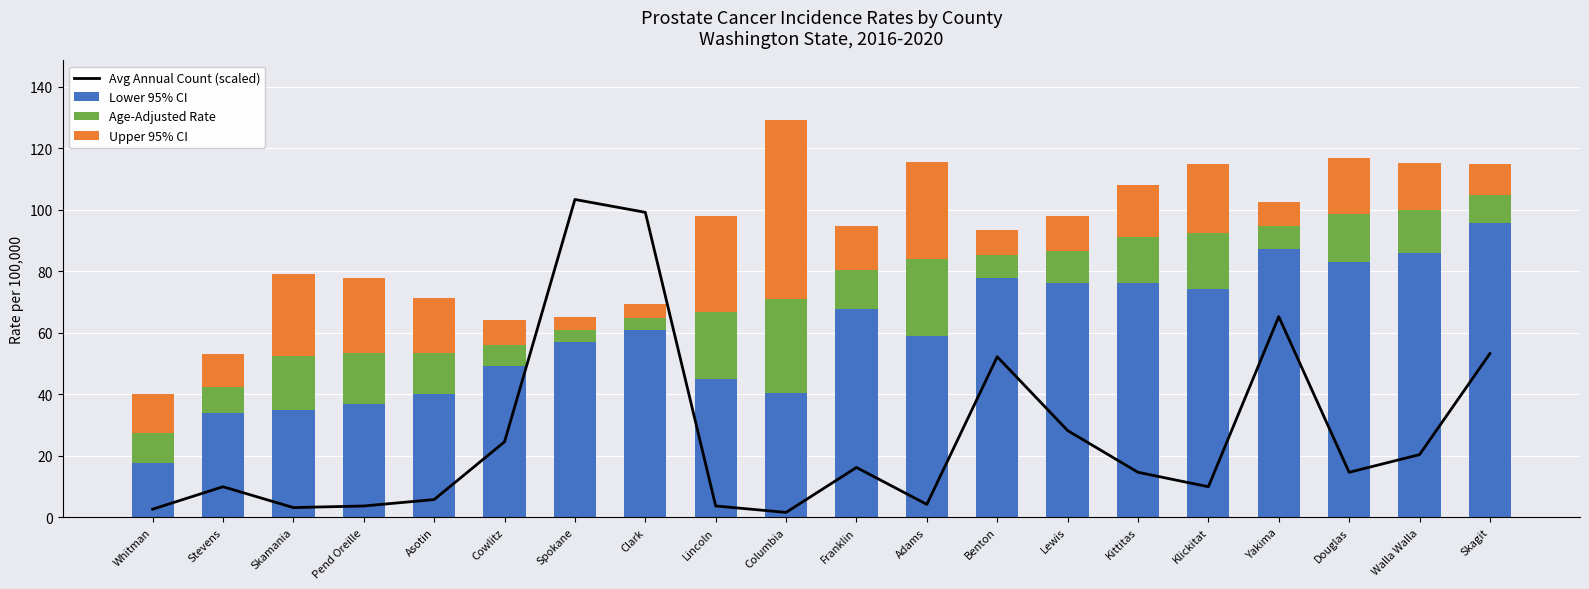

Read the Avg Annual Count (scaled) value at Kittitas.

14.6